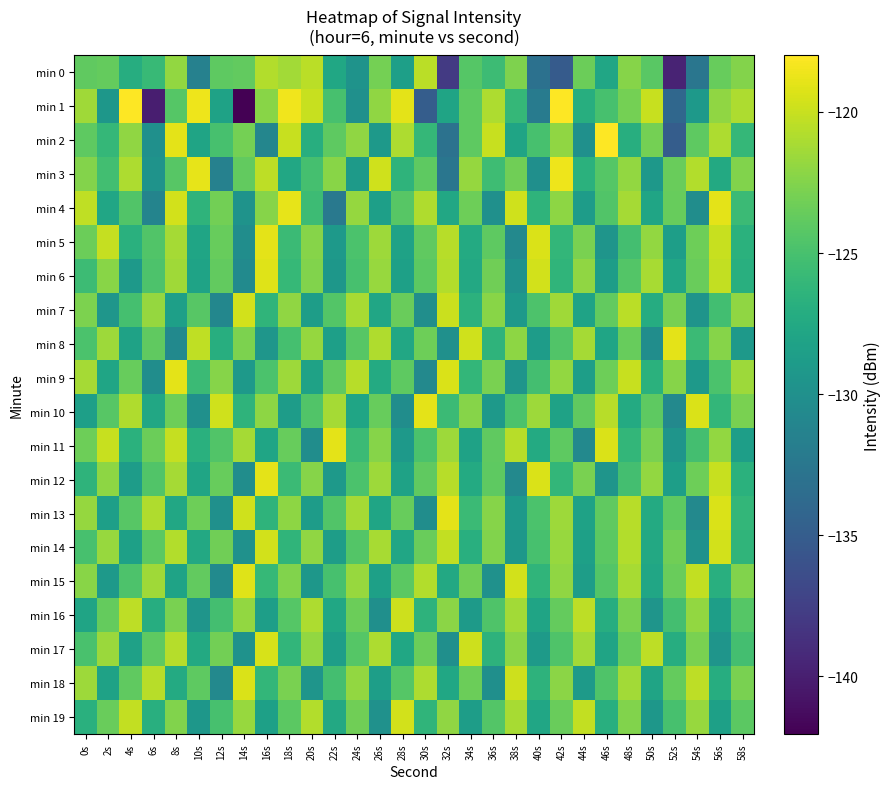

List the series in order of their peak value, lowest first.

min 0, min 16, min 7, min 14, min 19, min 17, min 18, min 6, min 15, min 5, min 8, min 9, min 10, min 11, min 12, min 13, min 4, min 3, min 1, min 2